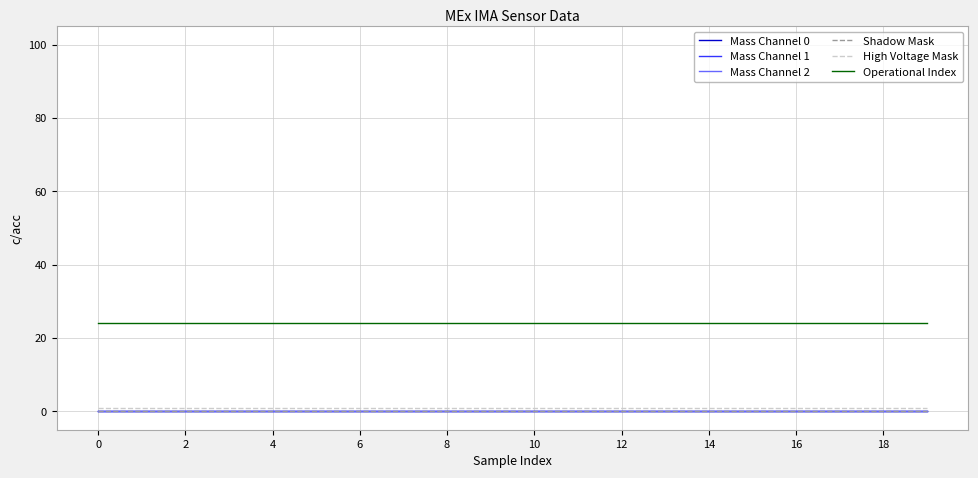

Reading left to right, what are all the values shown in this chart?

Mass Channel 0: 0	0	0	0	0	0	0	0	0	0	0	0	0	0	0	0	0	0	0	0
Mass Channel 1: 0	0	0	0	0	0	0	0	0	0	0	0	0	0	0	0	0	0	0	0
Mass Channel 2: 0	0	0	0	0	0	0	0	0	0	0	0	0	0	0	0	0	0	0	0
Shadow Mask: 0	0	0	0	0	0	0	0	0	0	0	0	0	0	0	0	0	0	0	0
High Voltage Mask: 1	1	1	1	1	1	1	1	1	1	1	1	1	1	1	1	1	1	1	1
Operational Index: 24	24	24	24	24	24	24	24	24	24	24	24	24	24	24	24	24	24	24	24